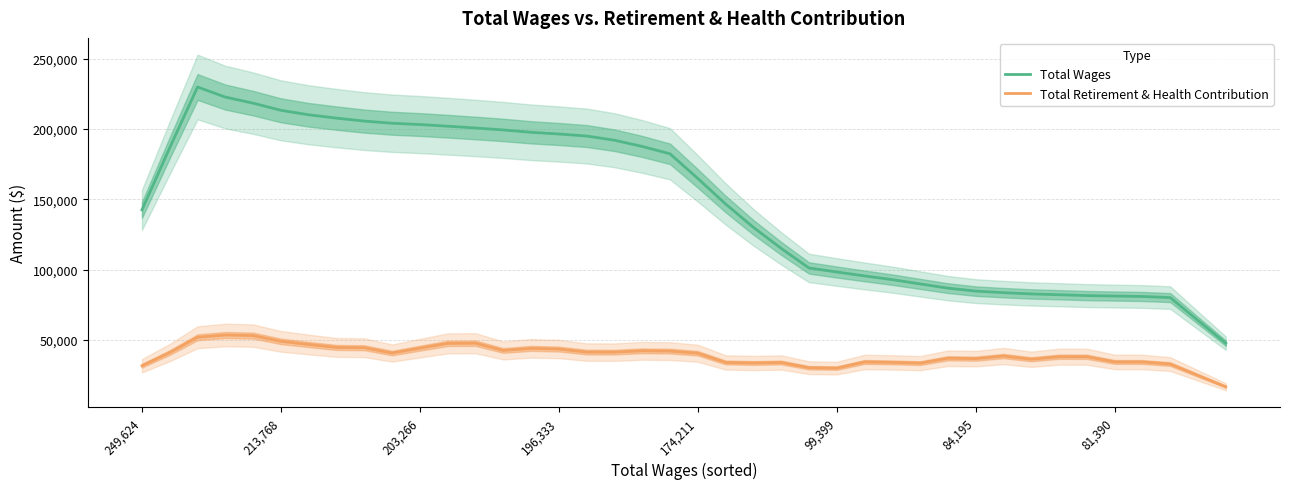

How many data points in Total Retirement & Health Contribution are less than 40546?

20